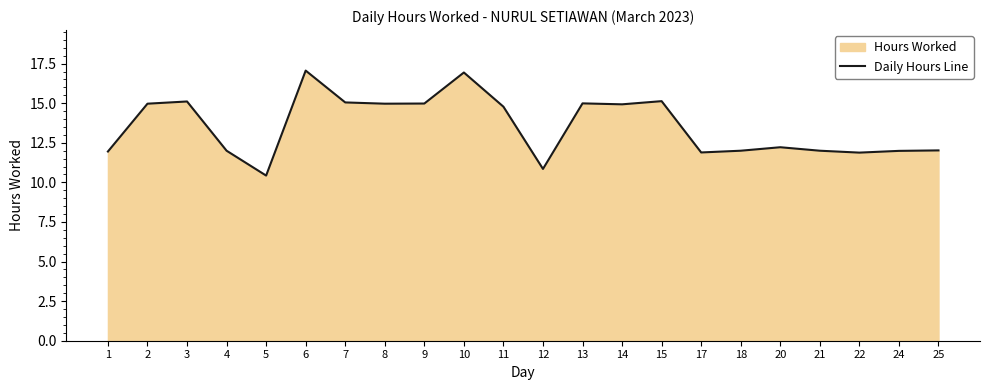

The chart shows a value of 20.5 at 14. True or false?

False